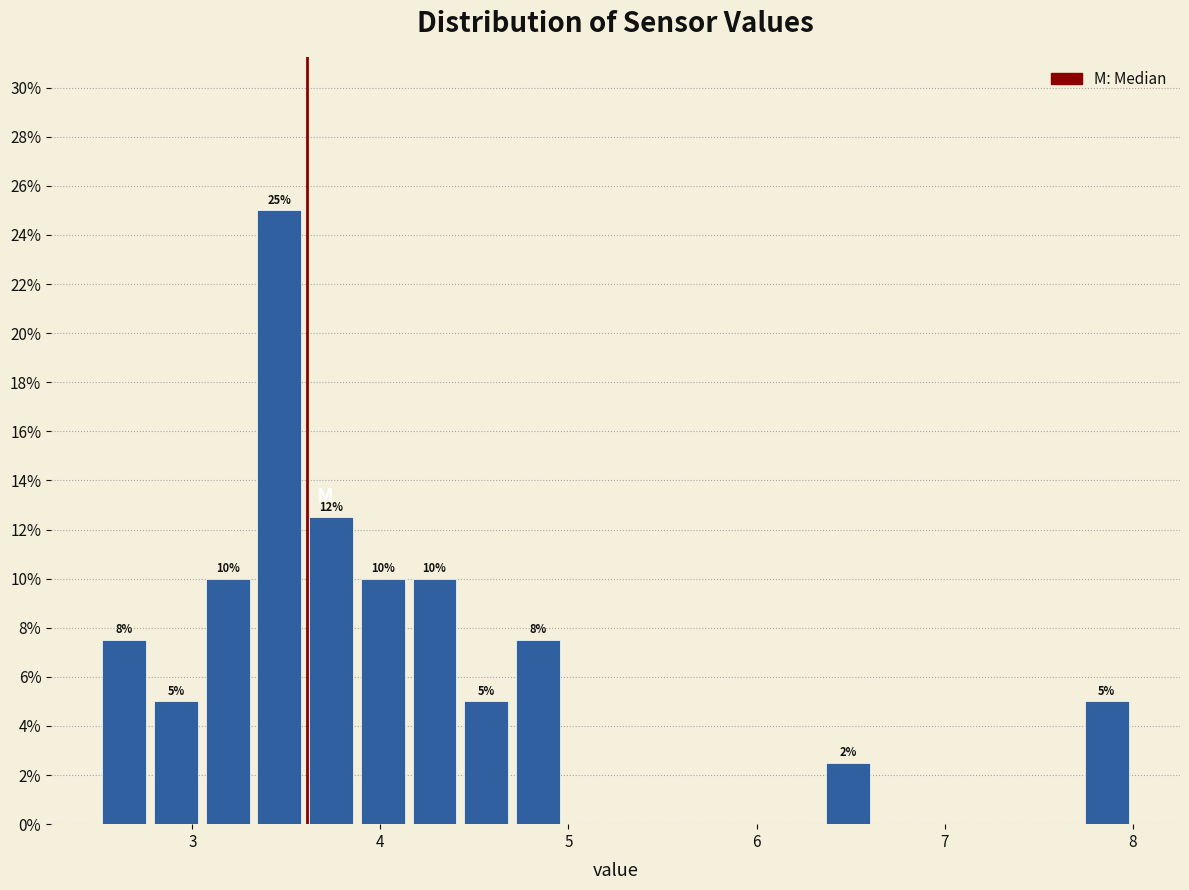

Read against the x-axis, roughly where is the centre of the tallest bar?

3.5